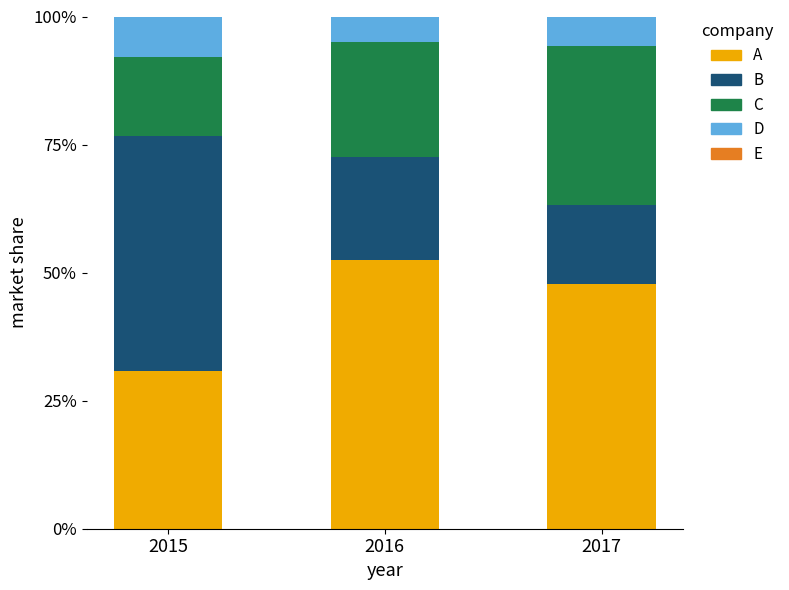

What is the total value across all series at 2017?

100.0